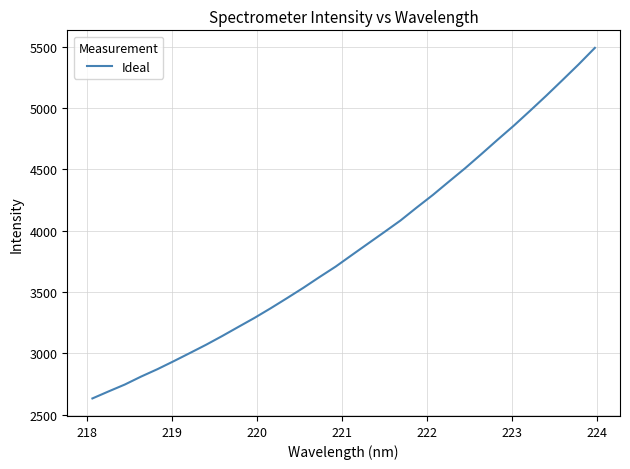

What is the greatest value displayed?

5491.6